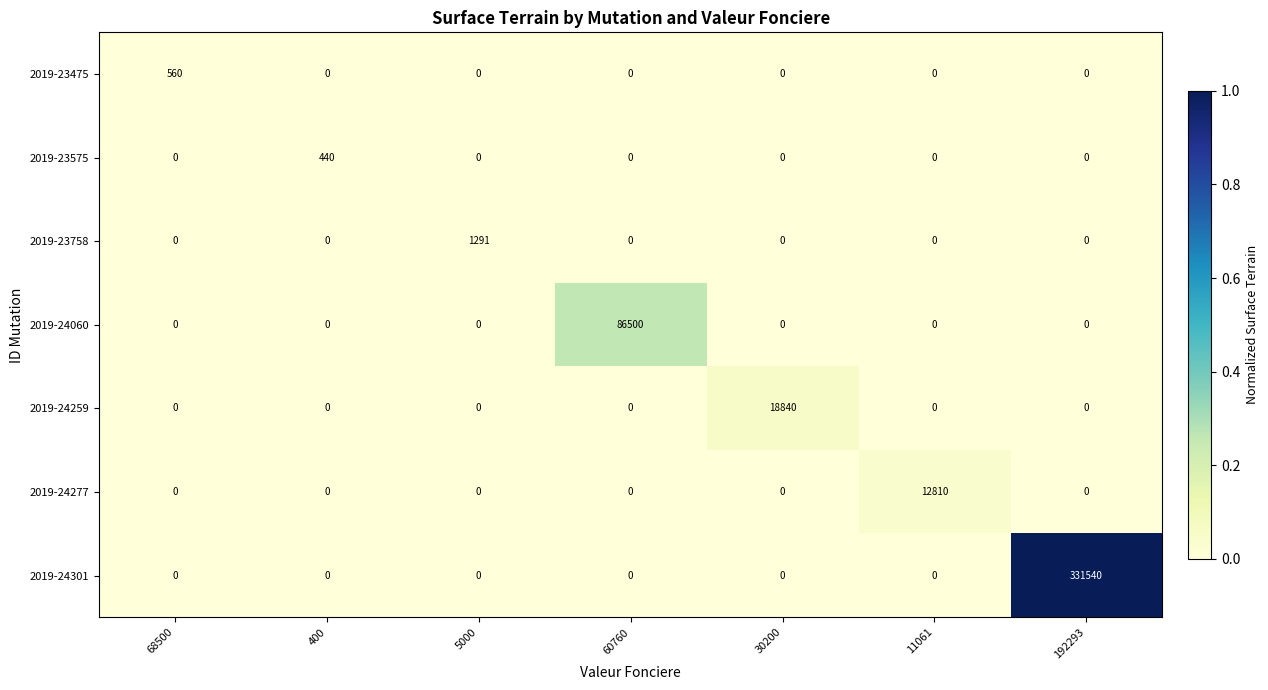

What is the difference between the maximum and minimum values in the 2019-23575 series?

440